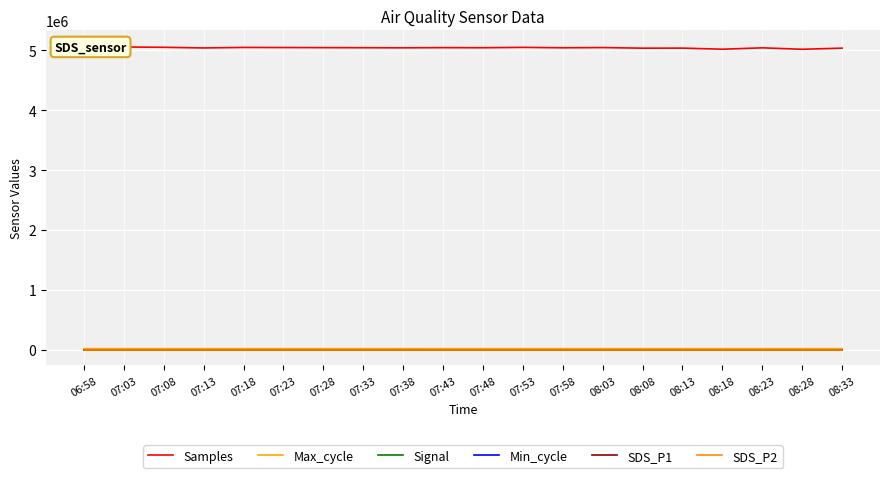

Is it true that Max_cycle equals 20037.0 at 07:08?

True